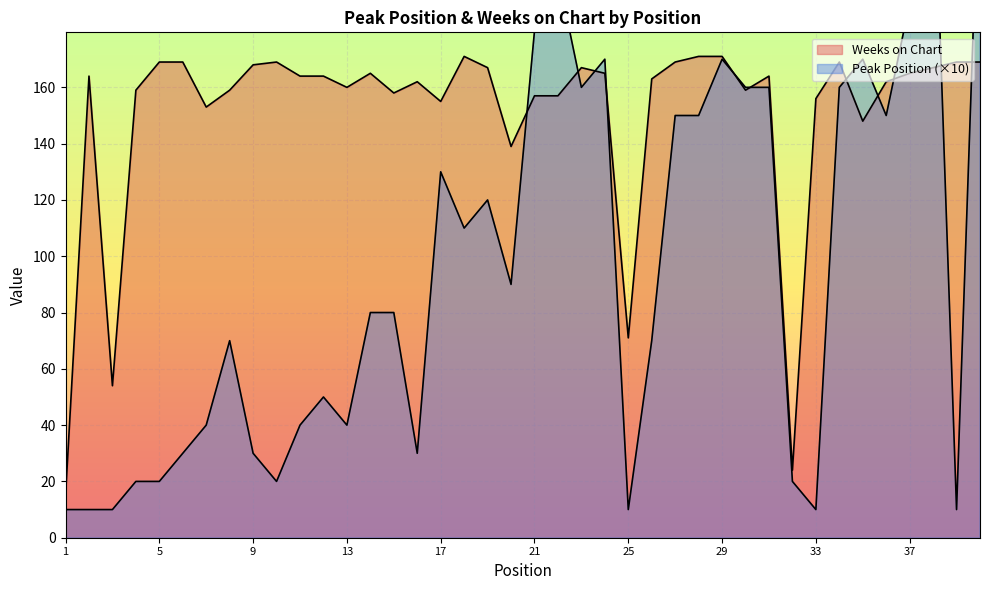

What is the average value of the Peak Position series?

96